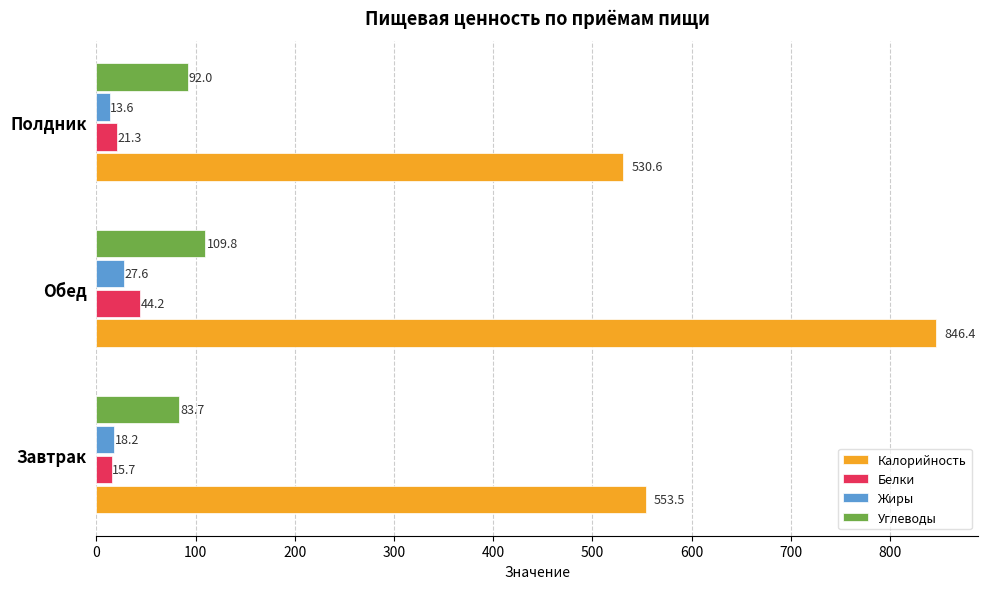

Rank the series by their maximum value, from lowest to highest.

Жиры, Белки, Углеводы, Калорийность